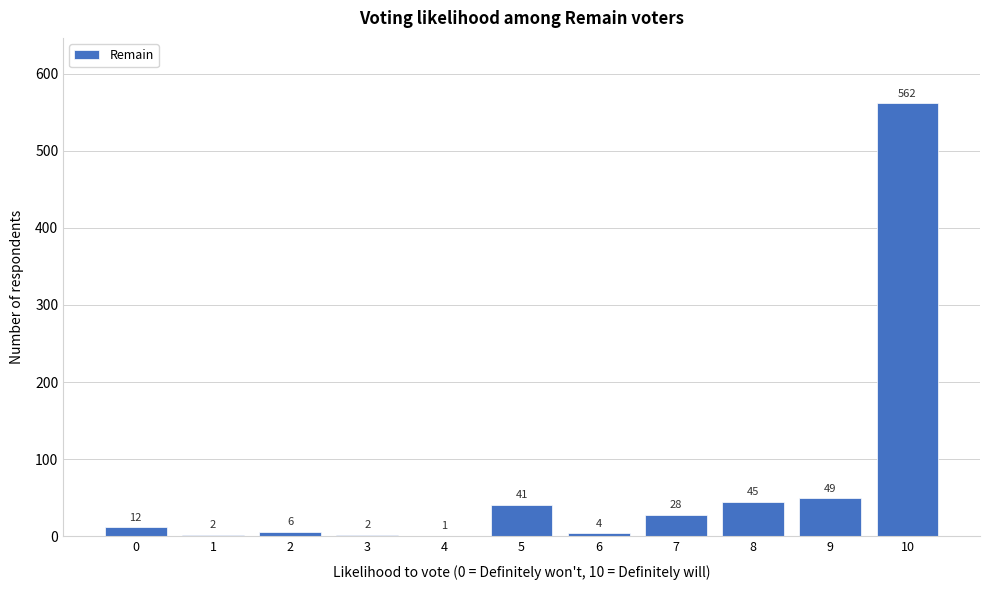

Reading left to right, extract all data points from this chart.

0=12	1=2	2=6	3=2	4=1	5=41	6=4	7=28	8=45	9=49	10=562